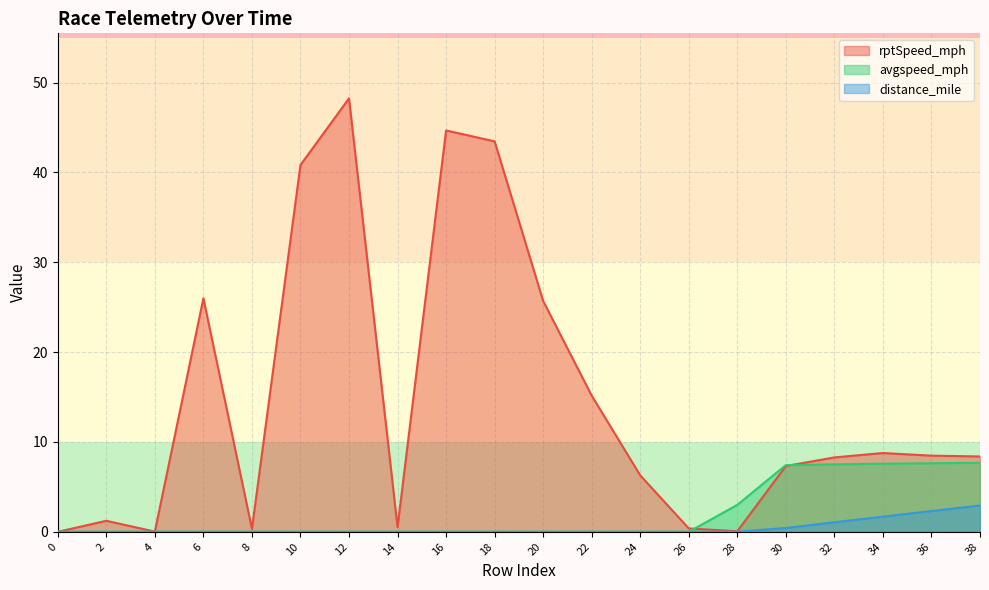

True or false: distance_mile has more than 0 interior local peaks.

False